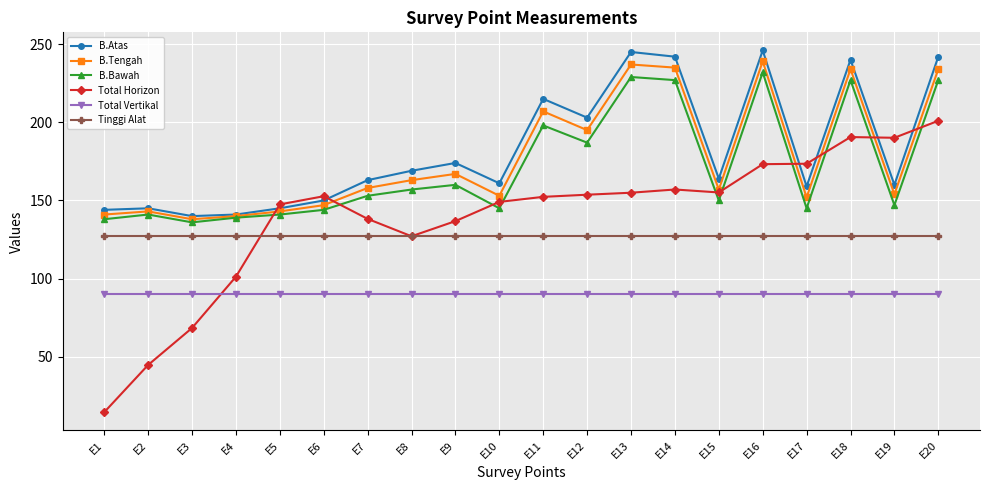

True or false: Tinggi Alat has a value of 87.7 at E6.

False